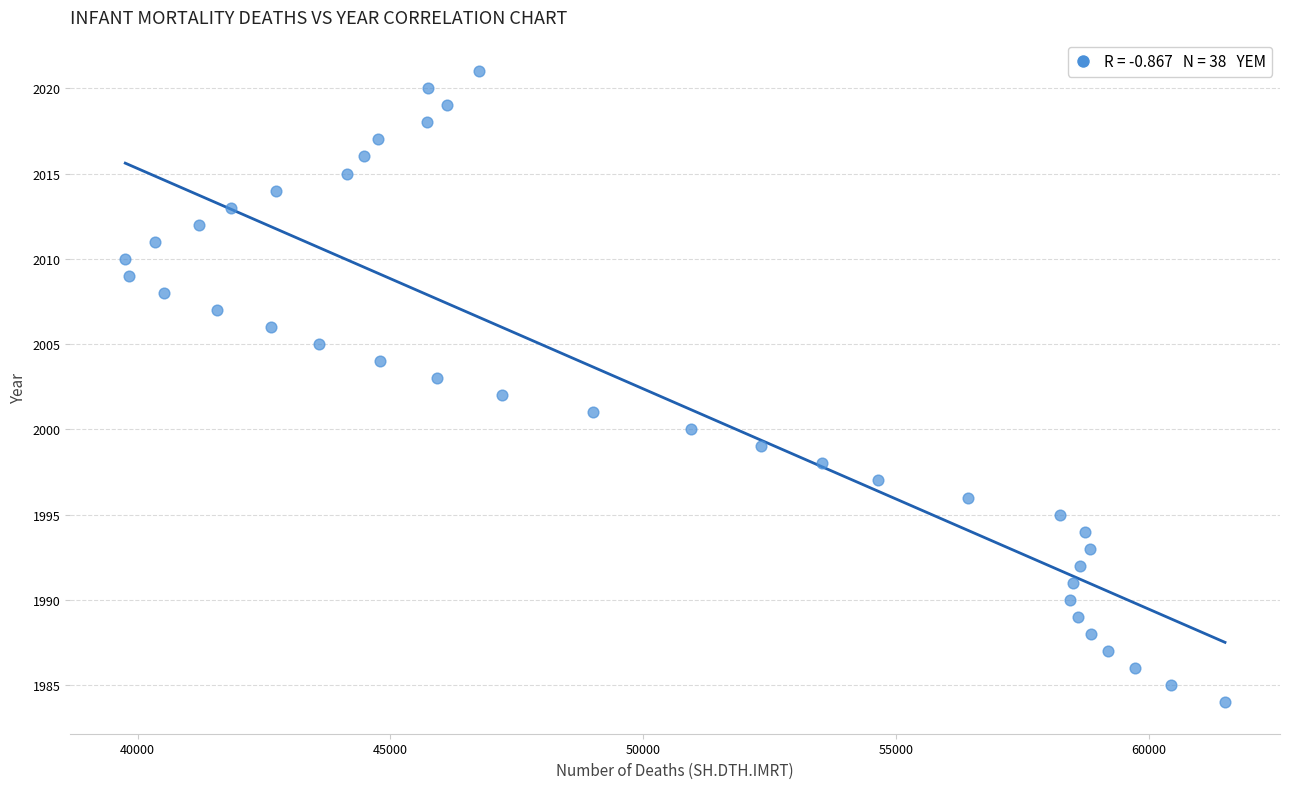

What is the range of Y values (max minus min)?

37